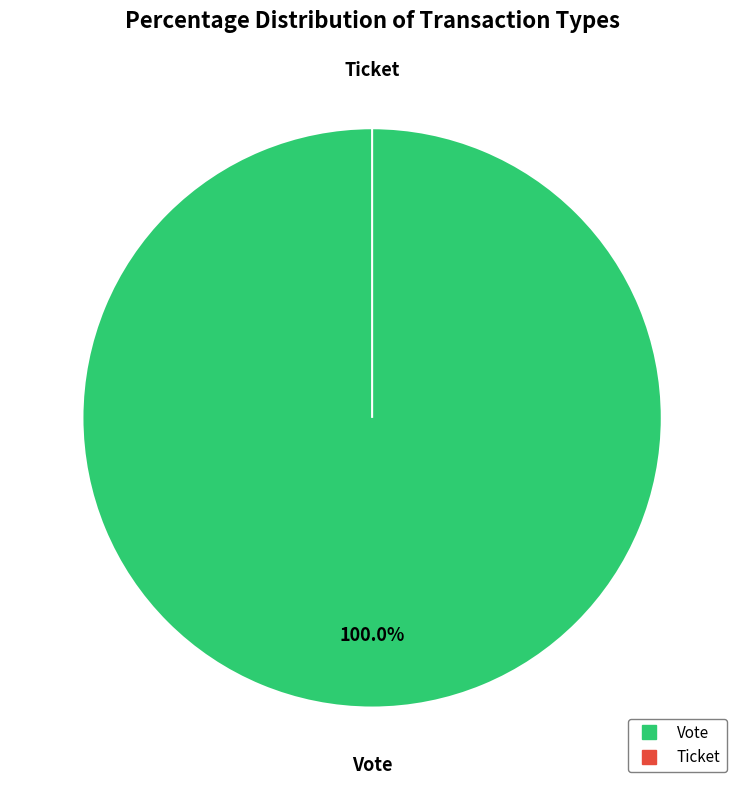

Which slice is the largest?

Vote